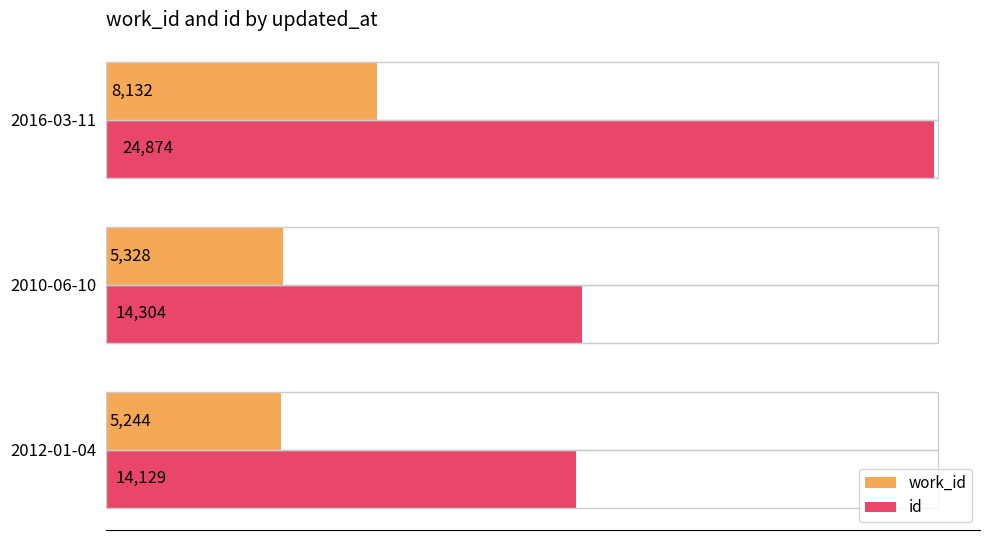

The work_id series shows 4711 at 2016-03-11. True or false?

False